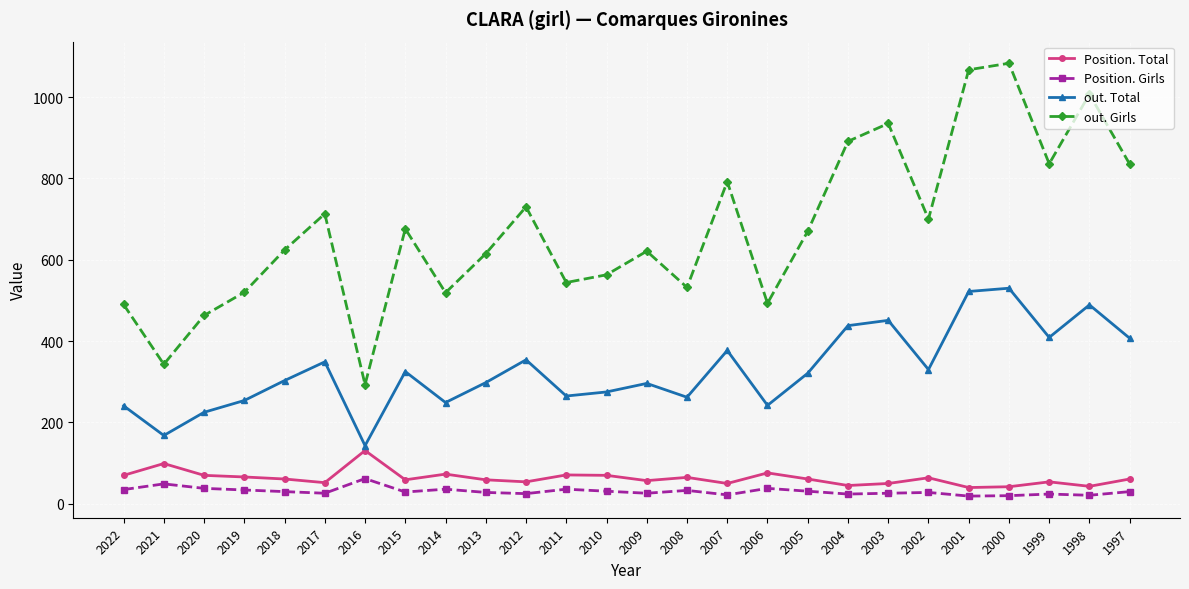

List the series in order of their peak value, lowest first.

Position. Girls, Position. Total, out. Total, out. Girls